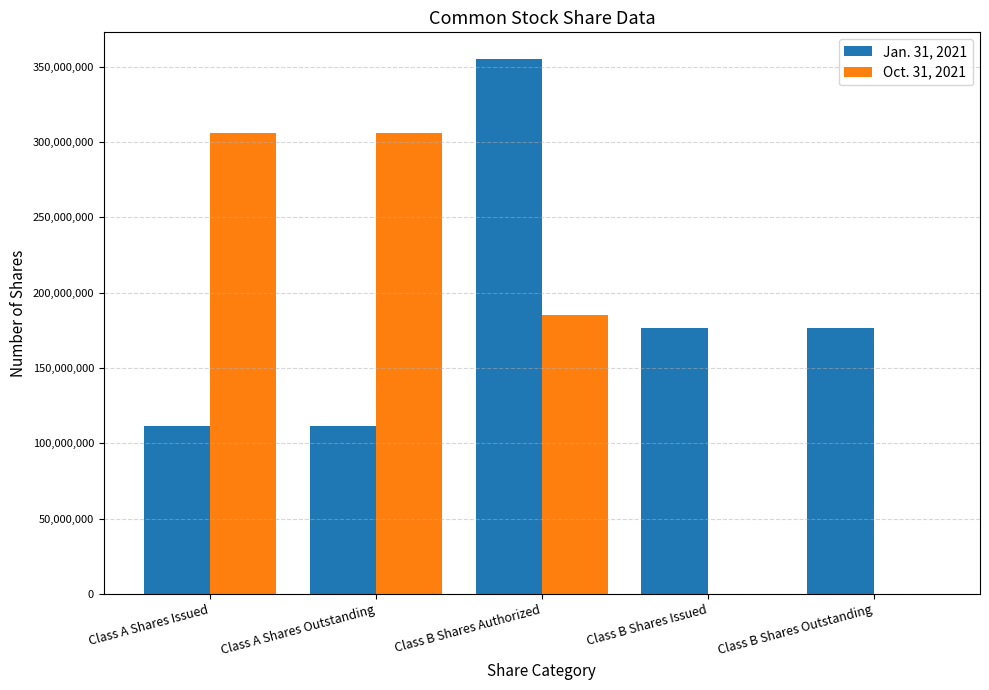

Reading left to right, list all the values displayed in this chart.

Jan. 31, 2021: Class A Shares Issued=111374416	Class A Shares Outstanding=111374416	Class B Shares Authorized=355000000	Class B Shares Issued=176543188	Class B Shares Outstanding=176543188
Oct. 31, 2021: Class A Shares Issued=305899486	Class A Shares Outstanding=305899486	Class B Shares Authorized=185461432	Class B Shares Issued=0	Class B Shares Outstanding=0